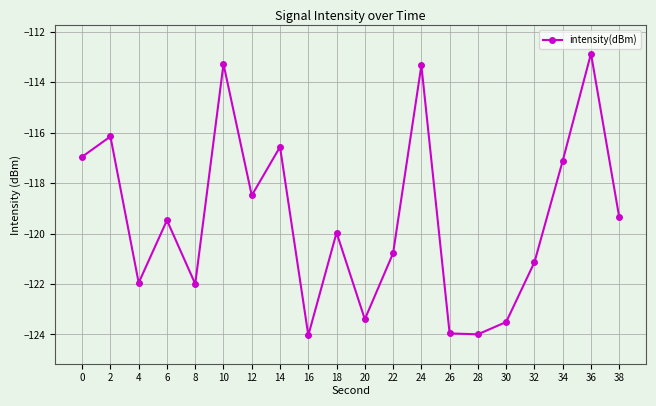

What is the change in value from 8 to 36?

+9.1